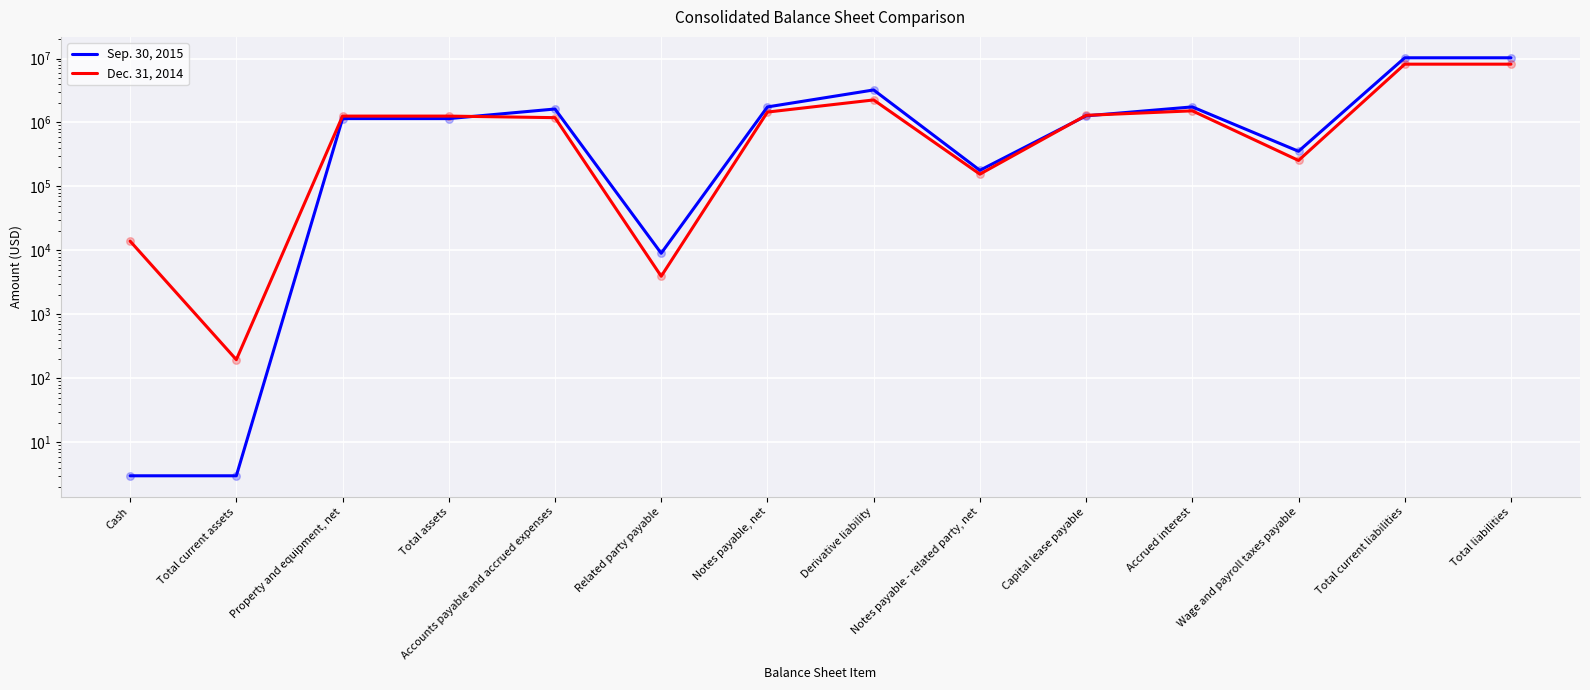

At how many categories does at least one series exceed 5386539?

2